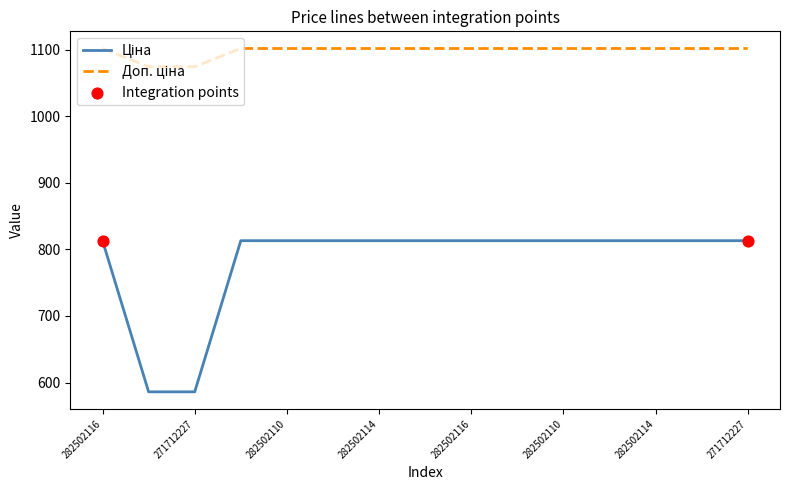

Which series has the largest total across all categories?

Доп. ціна